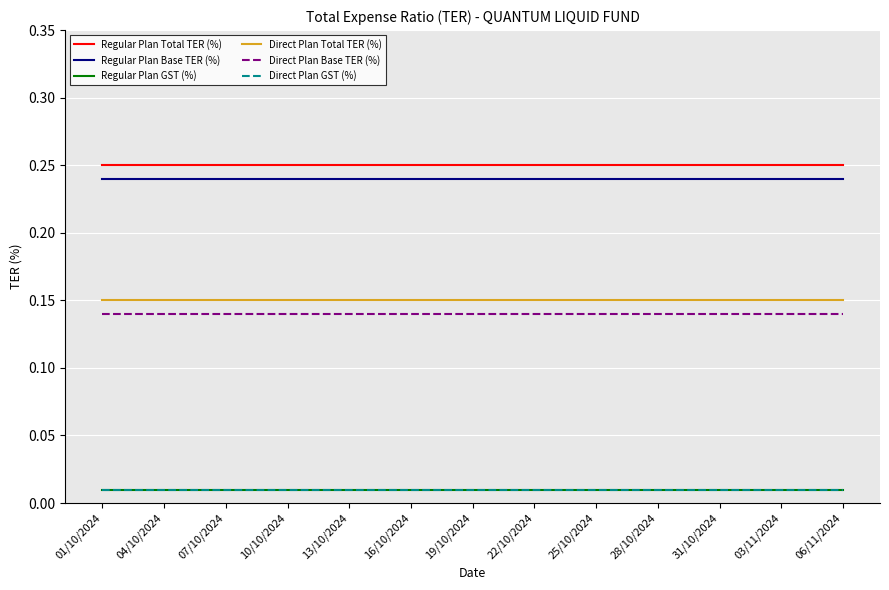

Which series has the largest total across all categories?

Regular Plan Total TER (%)